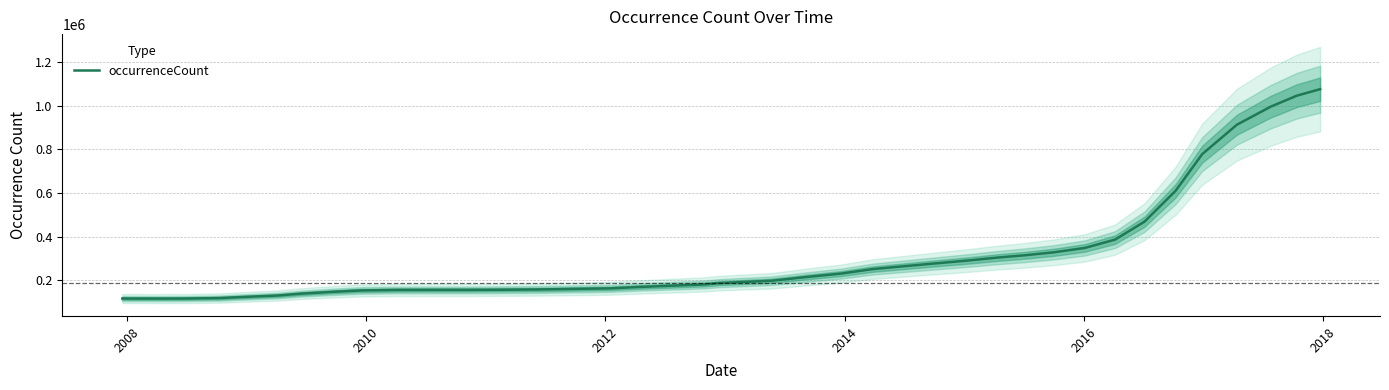

What is the maximum value for occurrenceCount?

1075521.2